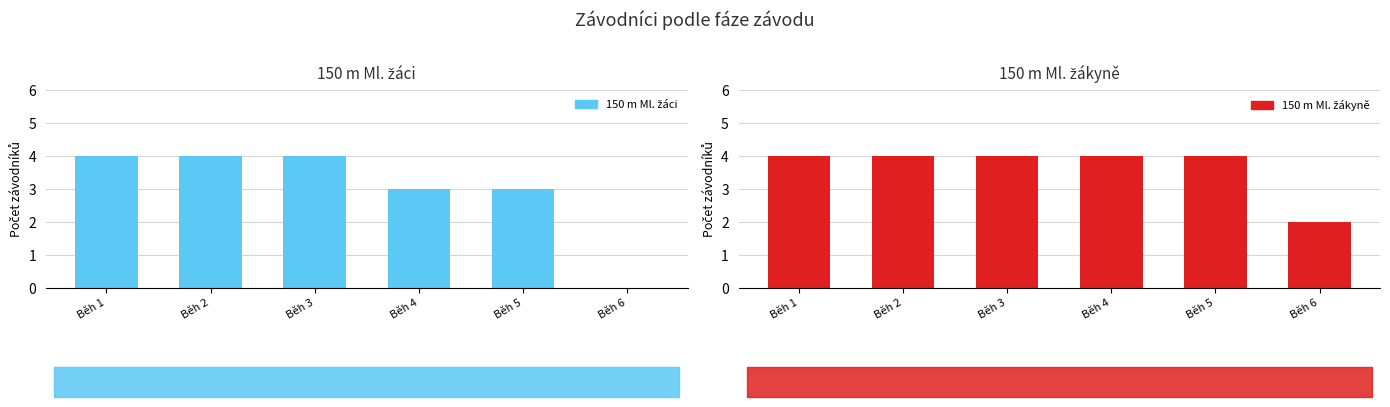

What is the value of the 150 m Ml. žáci bar at the 4th from the left?

3